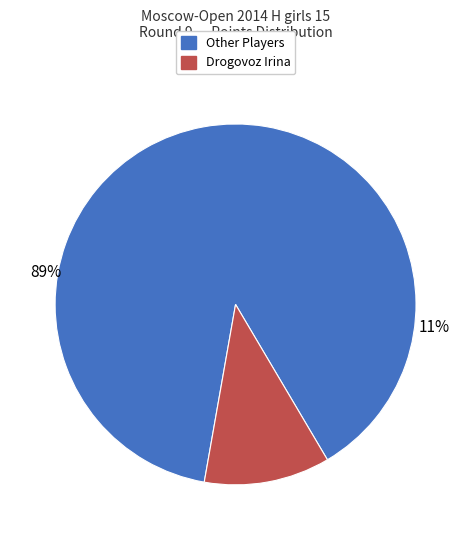

The Mamontova Anastasia slice represents 2% of the pie. True or false?

False